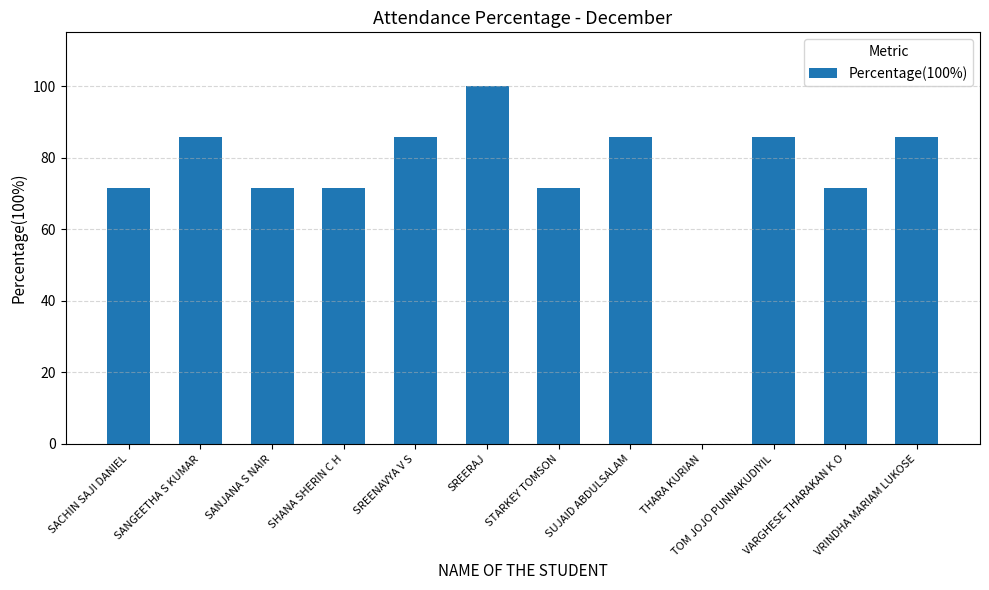

The value at SREERAJ is 30.0. True or false?

False